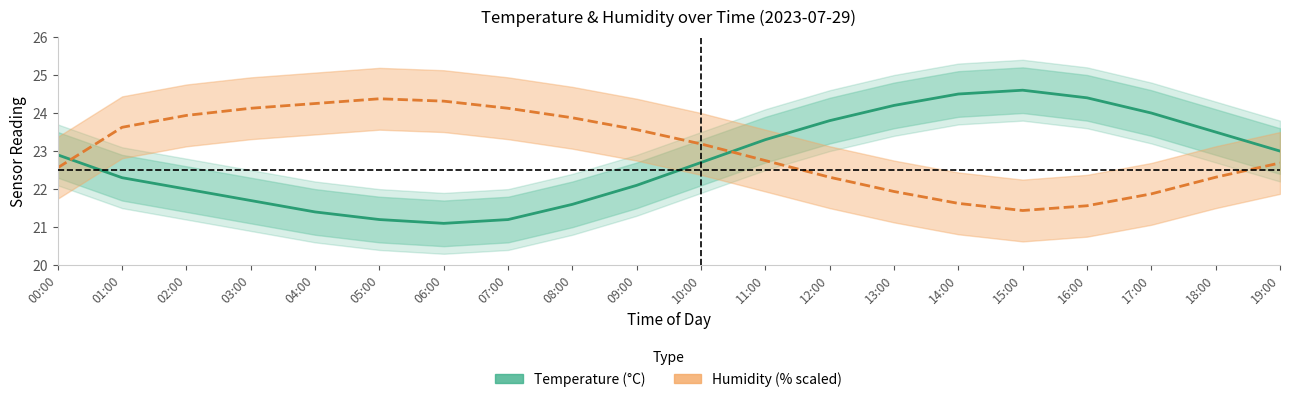

Where do Humidity (% scaled) and Temperature (°C) first cross each other?

00:00 and 01:00